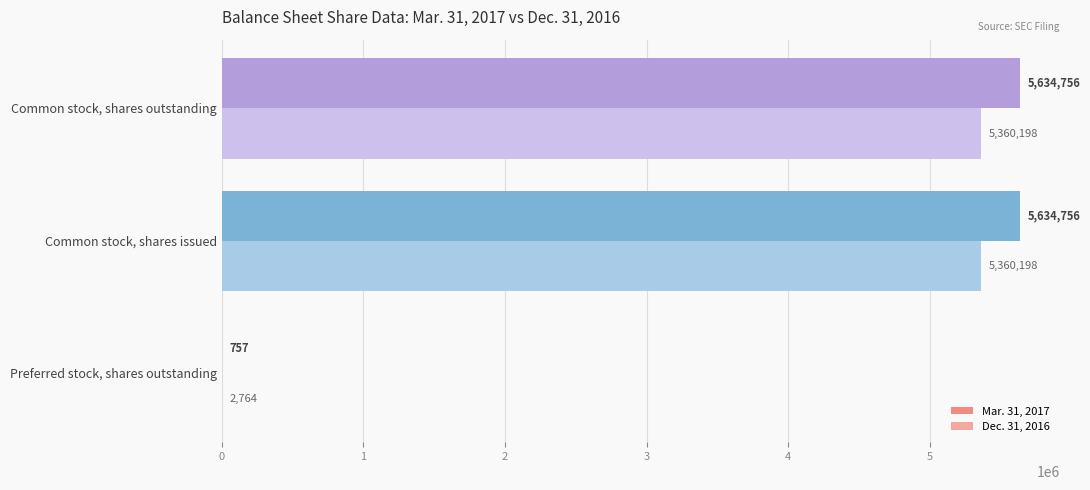

Is the value of Dec. 31, 2016 at Preferred stock, shares outstanding greater than the value of Mar. 31, 2017 at Preferred stock, shares outstanding?

Yes